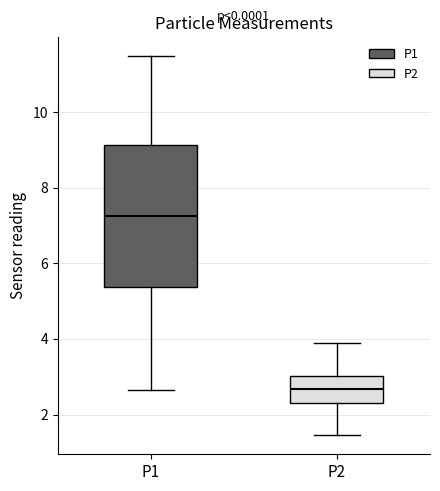

Reading left to right, transcribe this box plot: for each box, give where its median line is, the range the box spans, and where its two whiskers end, as read against the y-axis. The values are not printed on the chart, so give them approximately, as read against the axis.

P1: median 7.2, box 5.4 to 9.2, whiskers 2.6 to 11.4
P2: median 2.6, box 2.4 to 3.0, whiskers 1.4 to 3.8